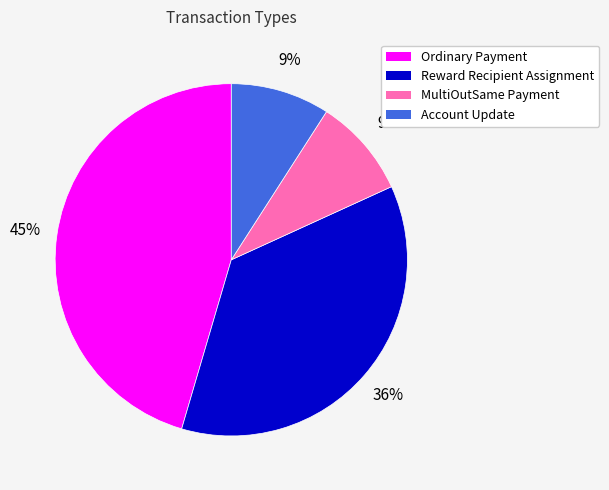

Which has a higher value, Ordinary Payment or Account Update?

Ordinary Payment